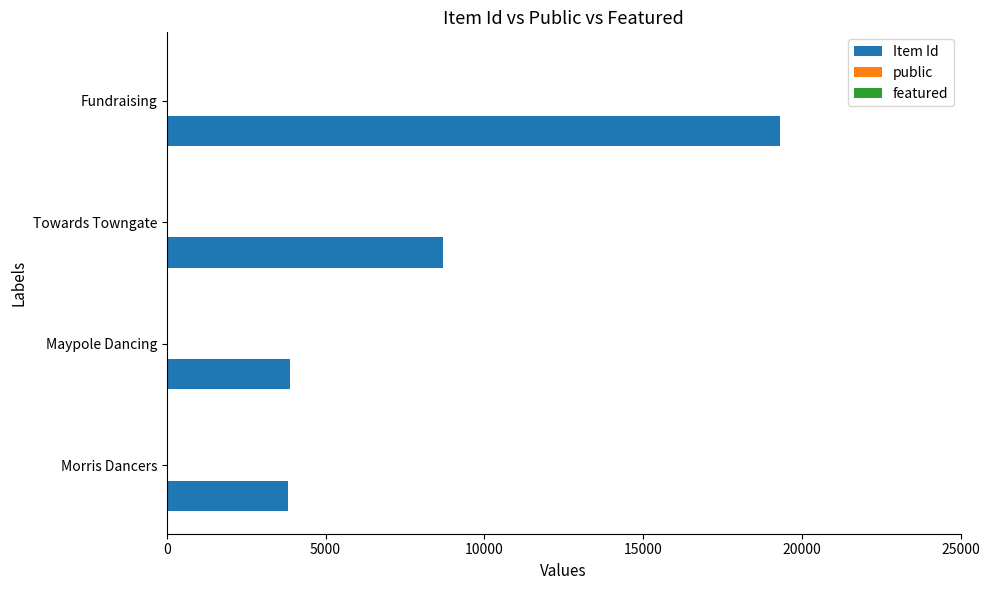

At which label is Item Id closest to 11561?

Towards Towngate